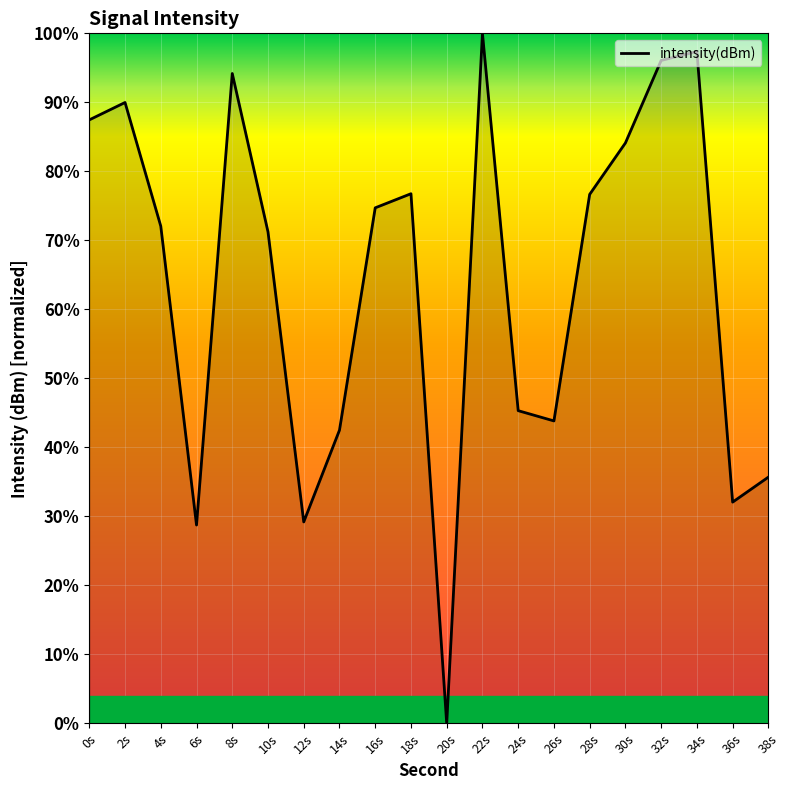

True or false: the data shows 76.7 at 28s.

True